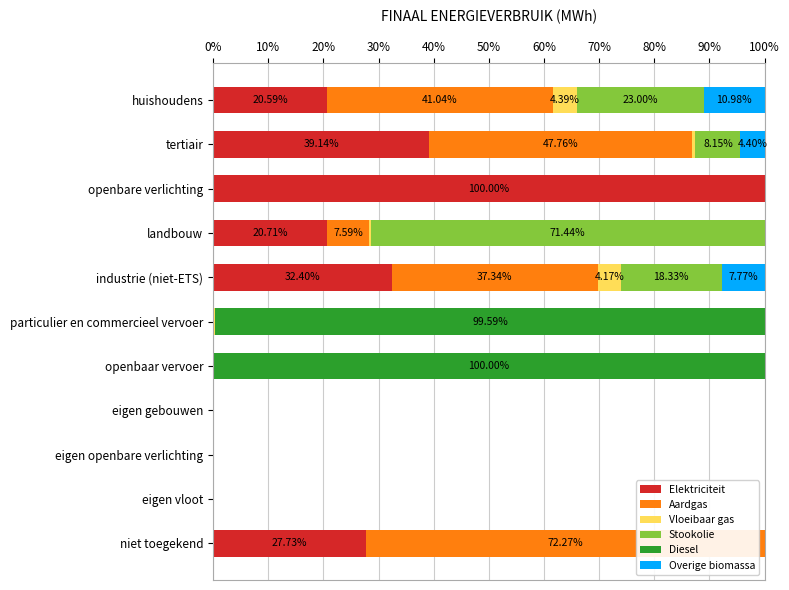

What is the total value across all series at niet toegekend?

100.0